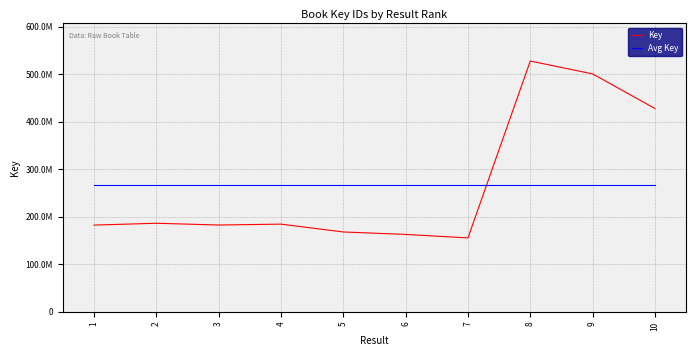

Reading right to left, what are all the values shown in this chart?

Key: 10=427875685.0	9=500836132.0	8=527964301.0	7=155252774.0	6=162632769.0	5=167787782.0	4=184307271.0	3=182433176.0	2=186149307.0	1=182255671.0
Avg Key: 10=267749486.8	9=267749486.8	8=267749486.8	7=267749486.8	6=267749486.8	5=267749486.8	4=267749486.8	3=267749486.8	2=267749486.8	1=267749486.8